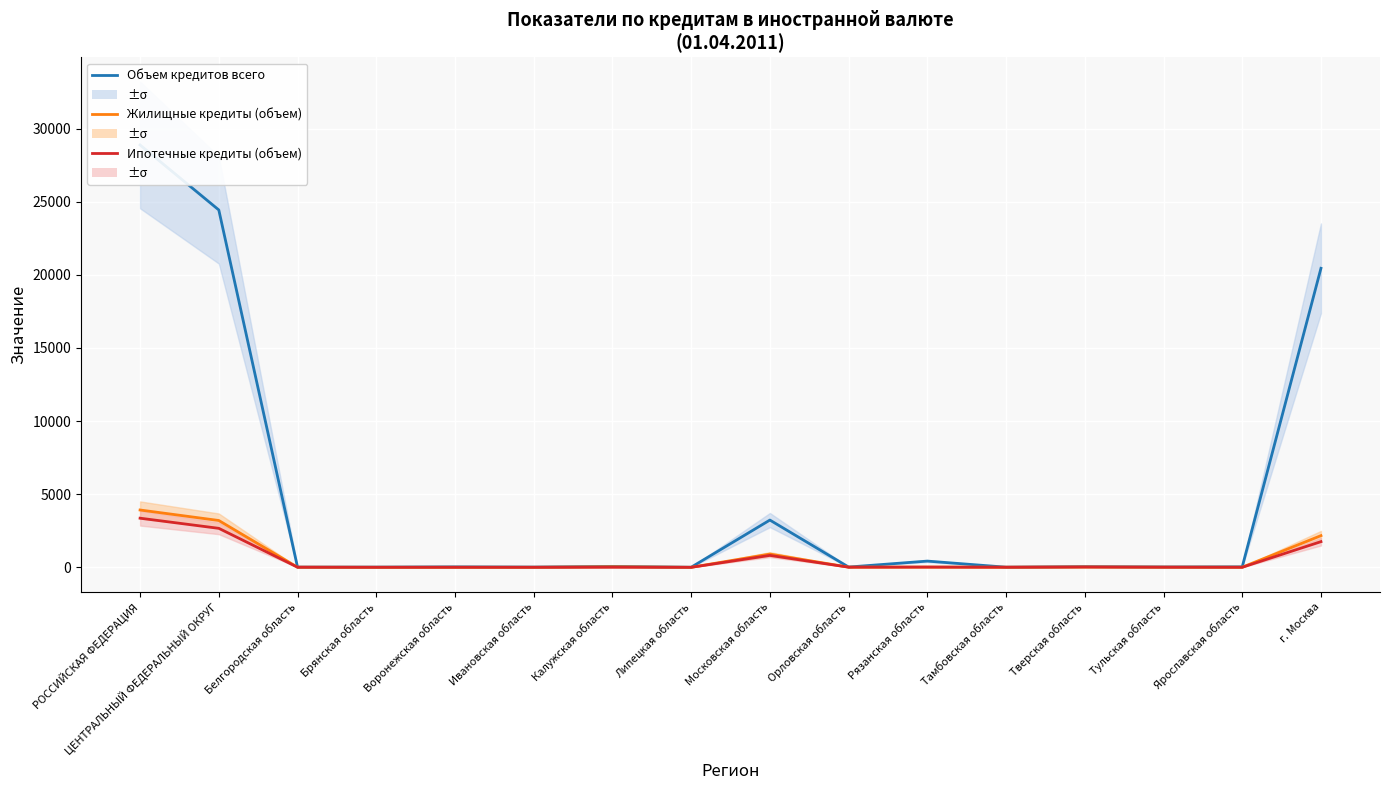

What is the sum of all Объем кредитов всего values?

77694